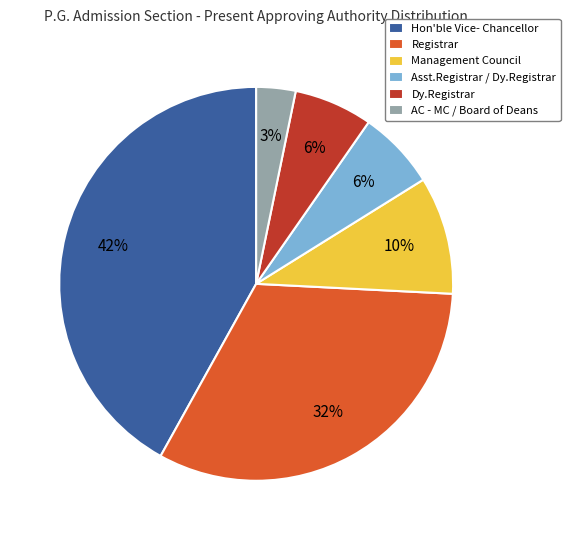

Which category has the biggest portion of the pie?

Hon'ble Vice- Chancellor